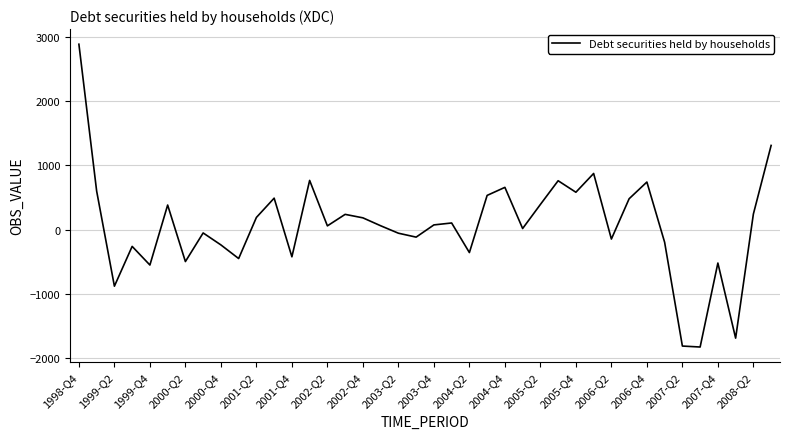

What is the greatest value displayed?

2883